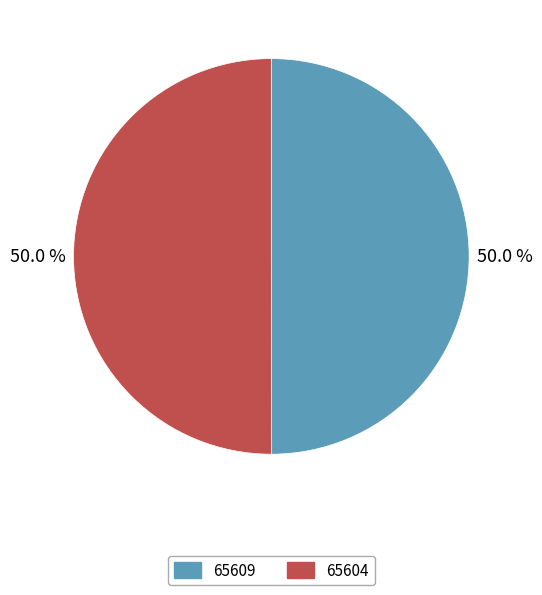

Count the number of slices in the pie.

2